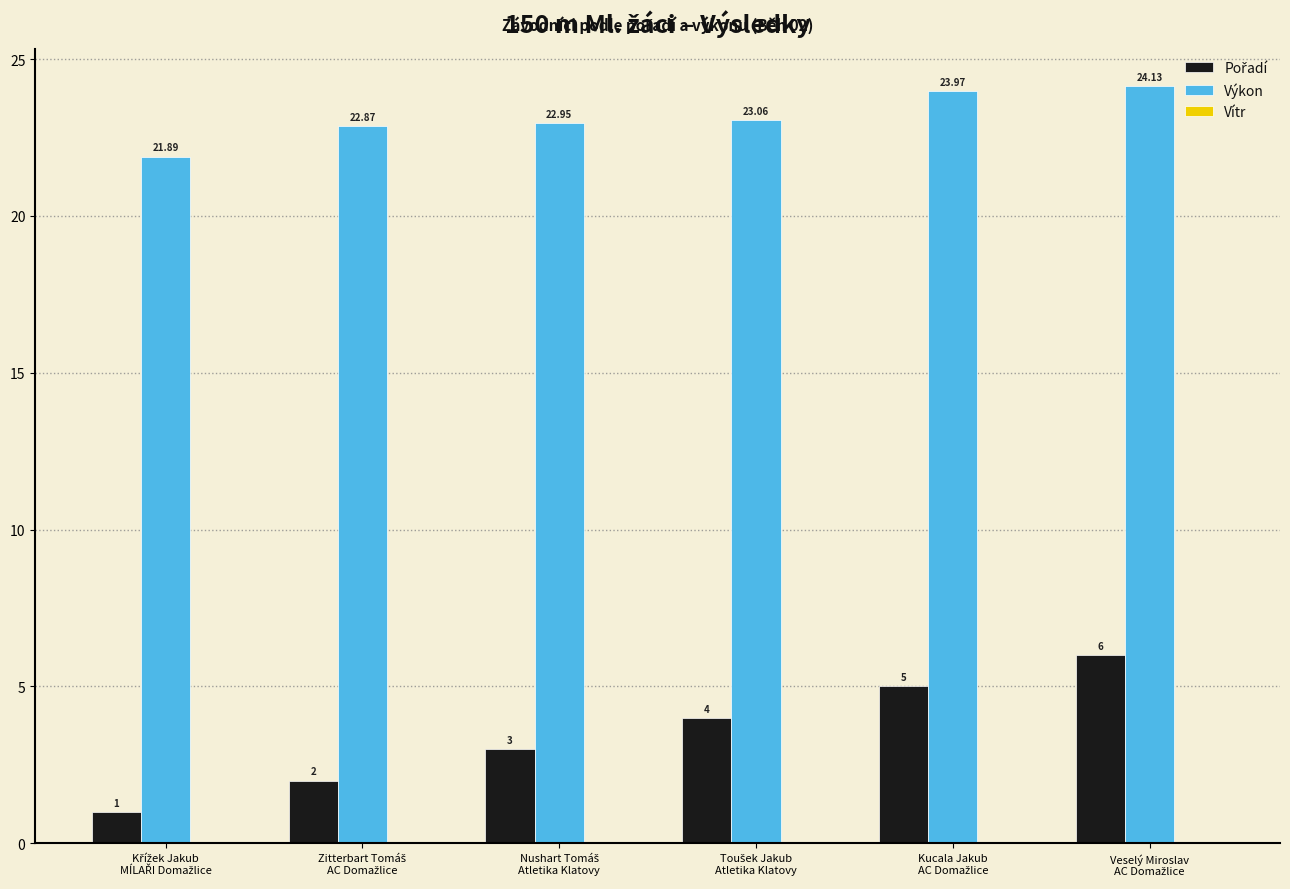

At how many categories does at least one series exceed 8?

6